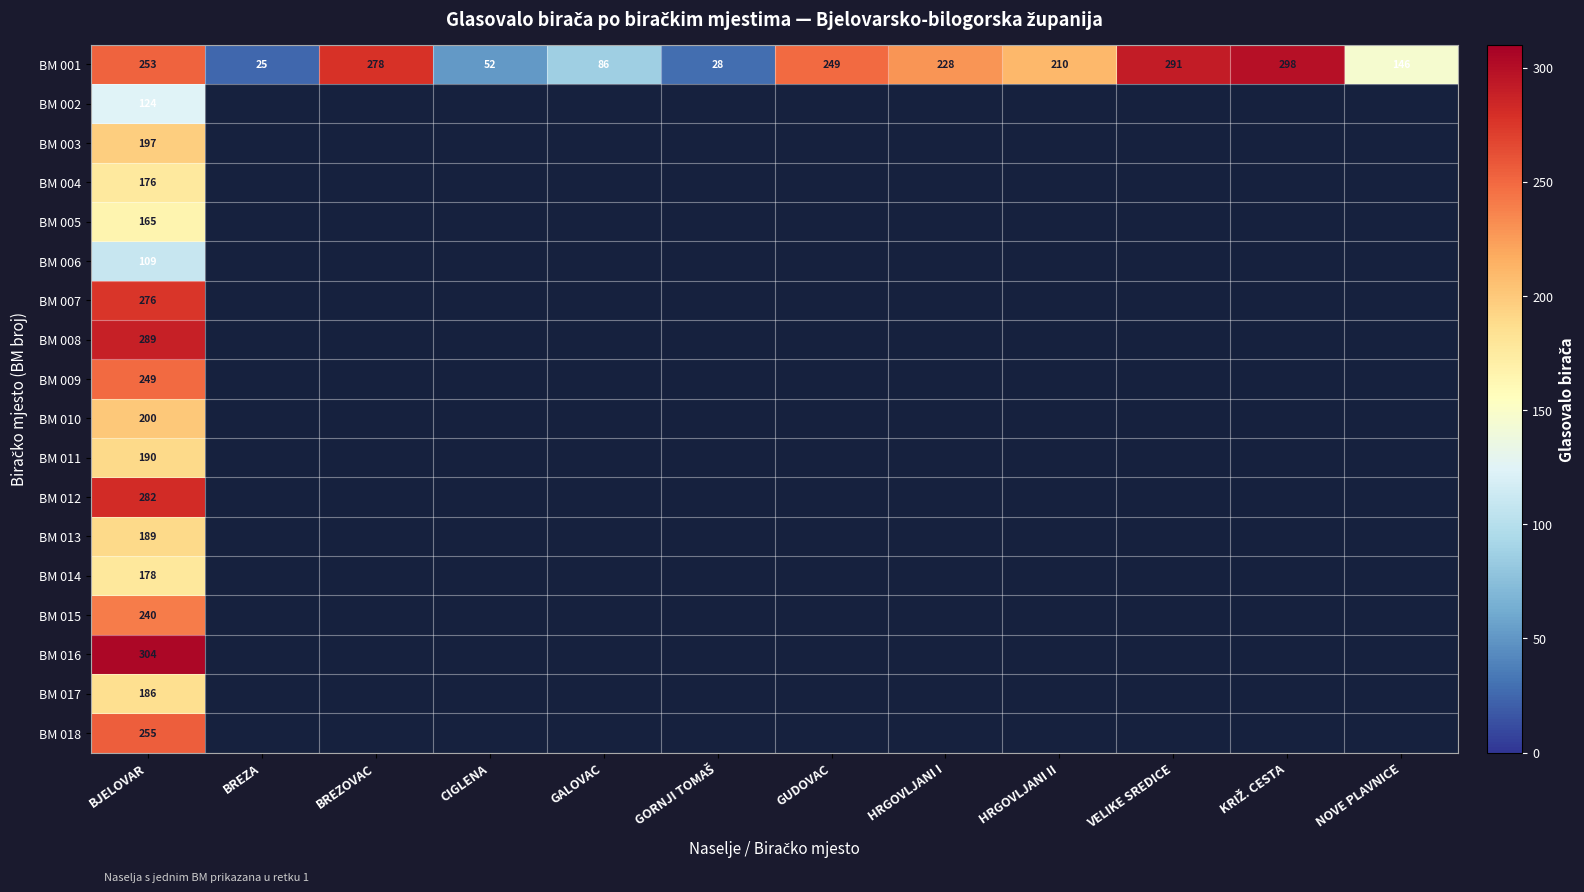

What is the difference between the highest and lowest values at BJELOVAR?

195